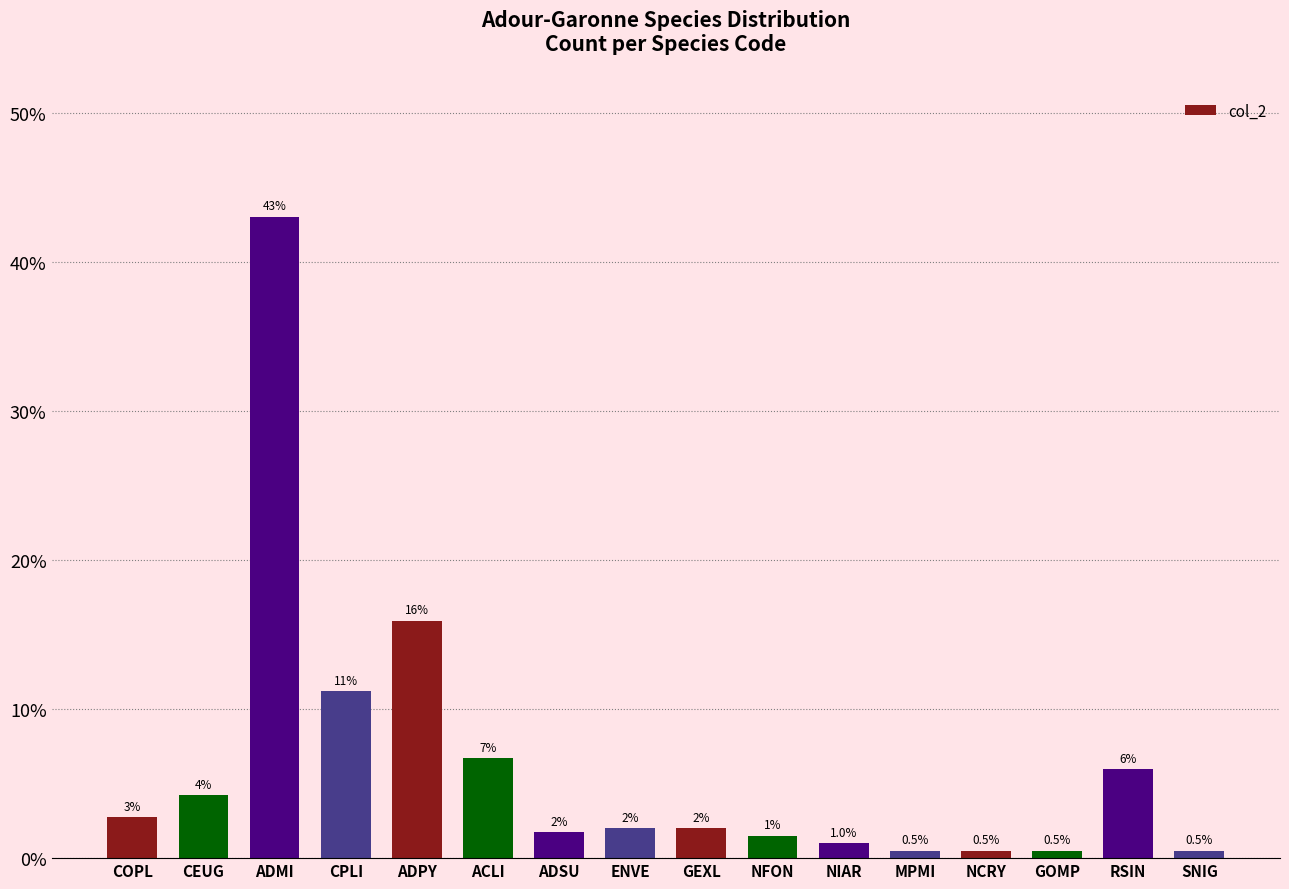

Where is the data nearest to the value 21?

ADPY